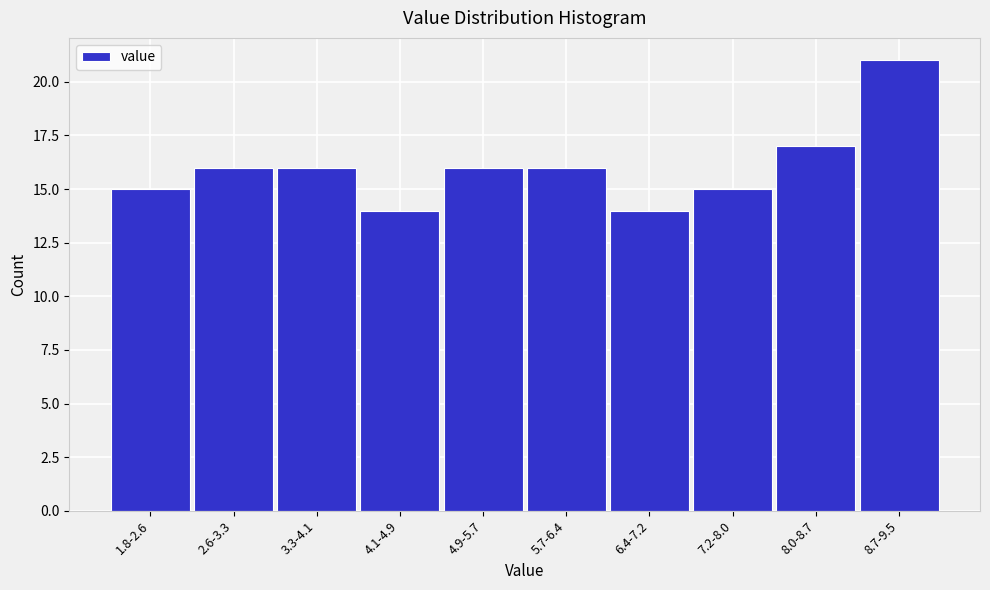

Reading right to left, what are all the values shown in this chart?

21	17	15	14	16	16	14	16	16	15